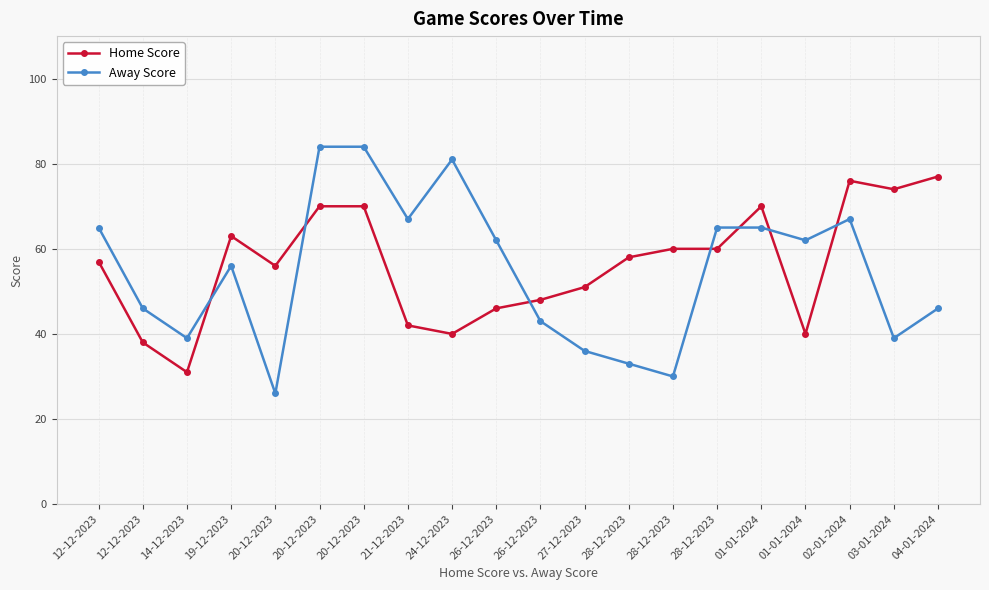

List the series in order of their overall mean, highest first.

Home Score, Away Score